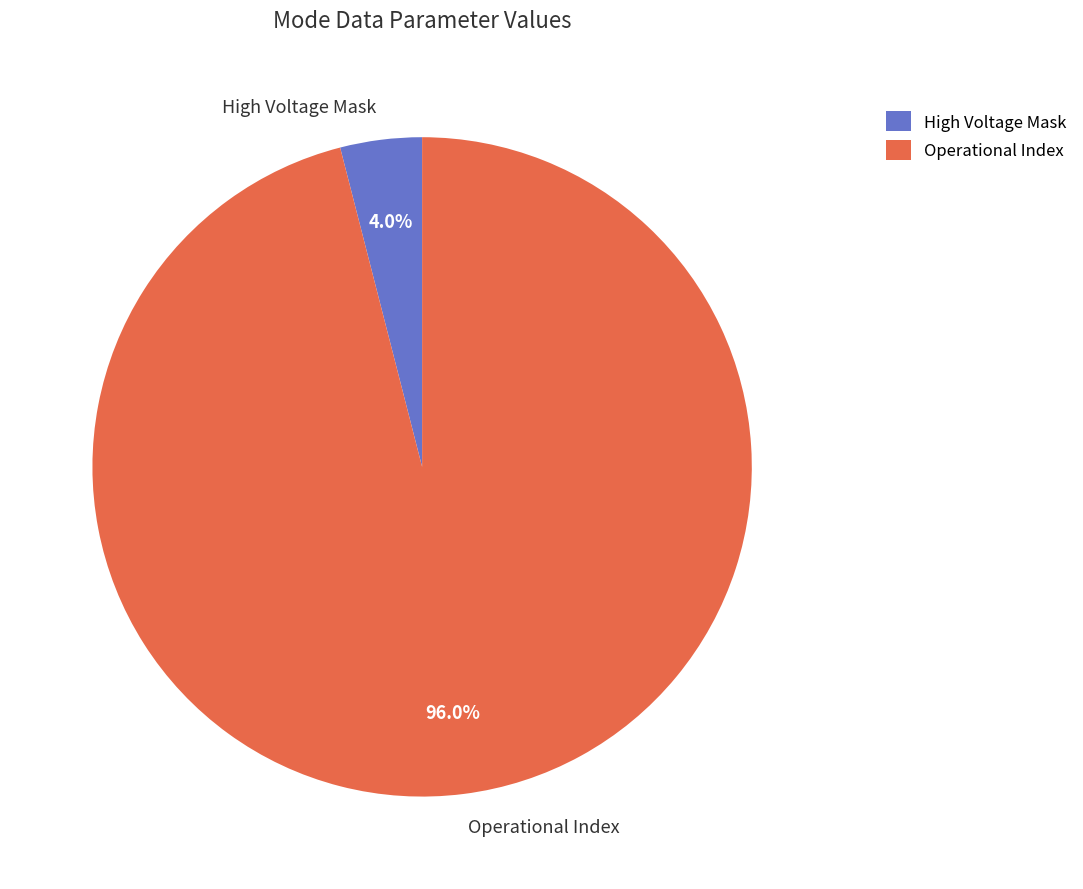

What percentage is NOT represented by Operational Index?

4.0%